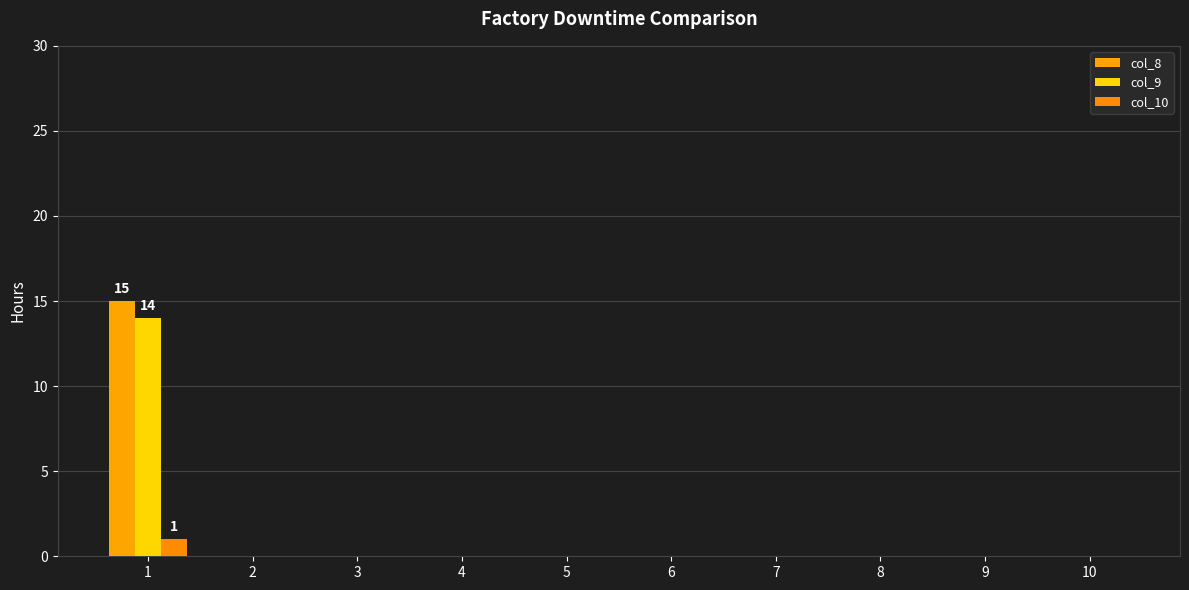

Which category has the lowest value across all series?

2